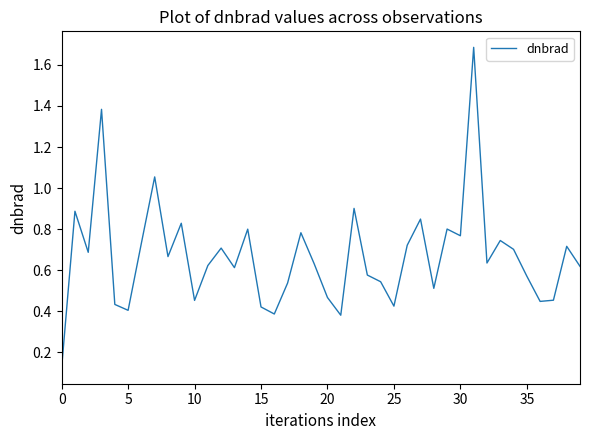

What is the maximum value shown in the chart?

1.7